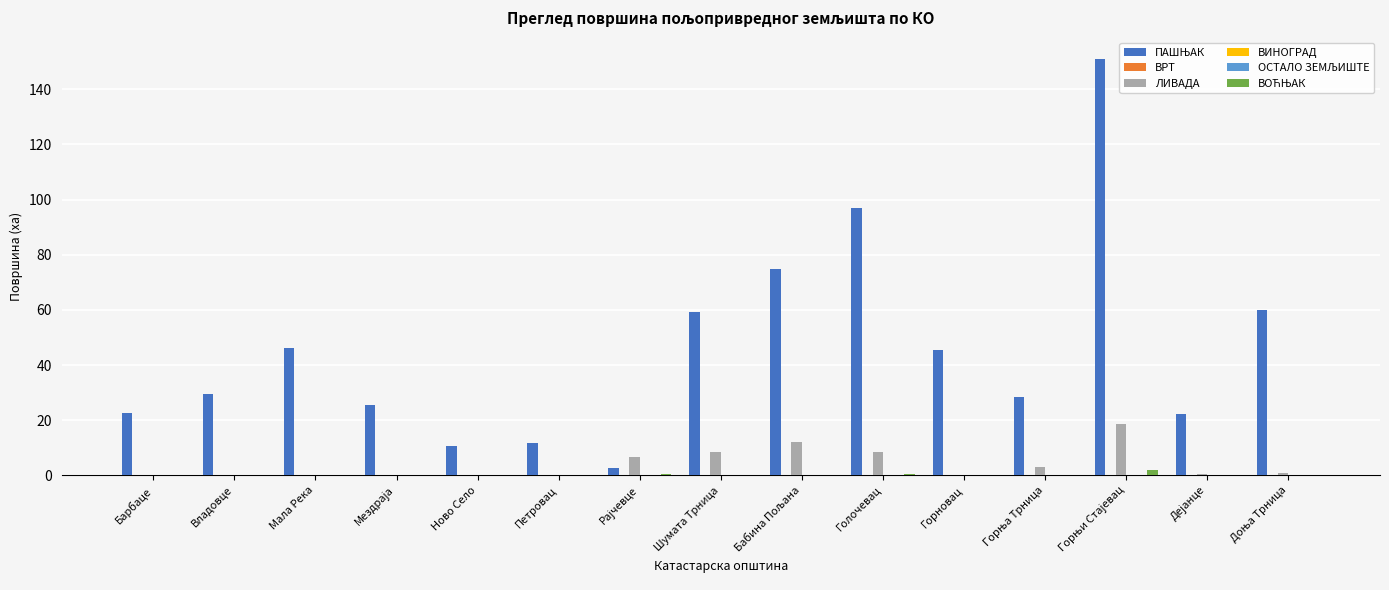

At which label does ВРТ reach its peak?

Голочевац